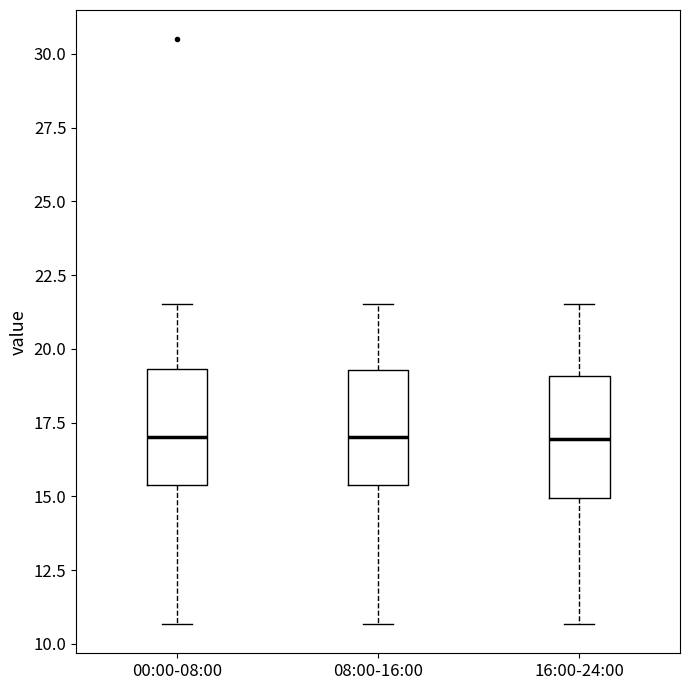

Reading left to right, transcribe this box plot: for each box, give where its median line is, the range the box spans, and where its two whiskers end, as read against the y-axis. The values are not printed on the chart, so give them approximately, as read against the axis.

00:00-08:00: median 17.0, box 15.5 to 19.5, whiskers 10.5 to 21.5
08:00-16:00: median 17.0, box 15.5 to 19.5, whiskers 10.5 to 21.5
16:00-24:00: median 17.0, box 15.0 to 19.0, whiskers 10.5 to 21.5